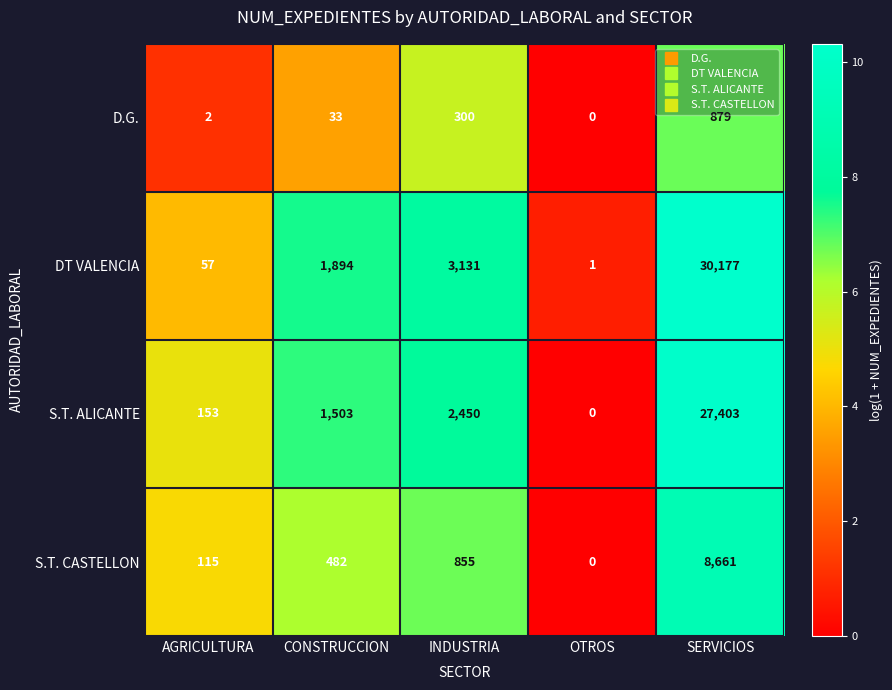

How many positive values does the S.T. ALICANTE series have?

4